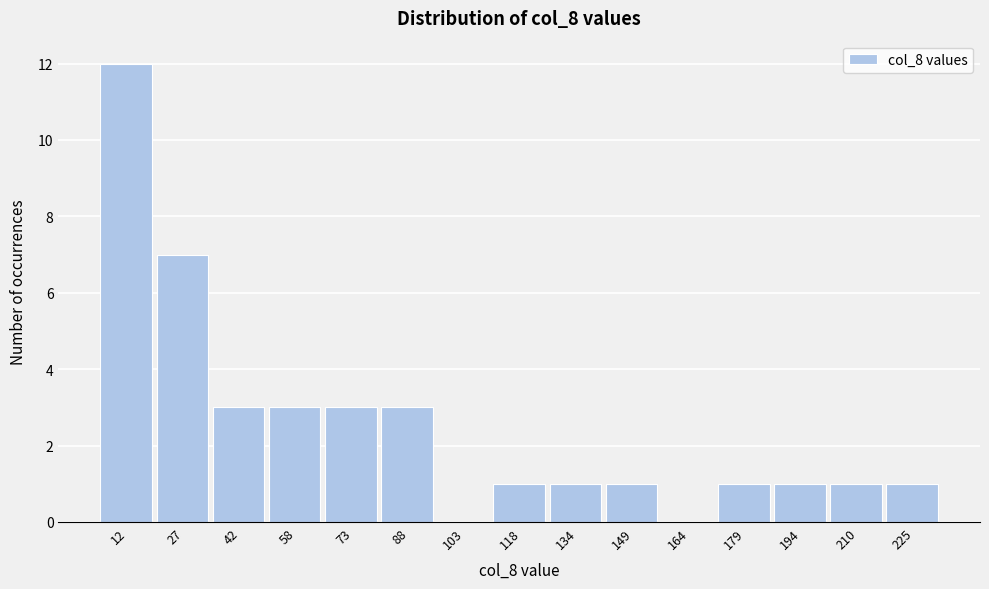

Reading right to left, what are all the values shown in this chart?

225=1	210=1	194=1	179=1	164=0	149=1	134=1	118=1	103=0	88=3	73=3	58=3	42=3	27=7	12=12